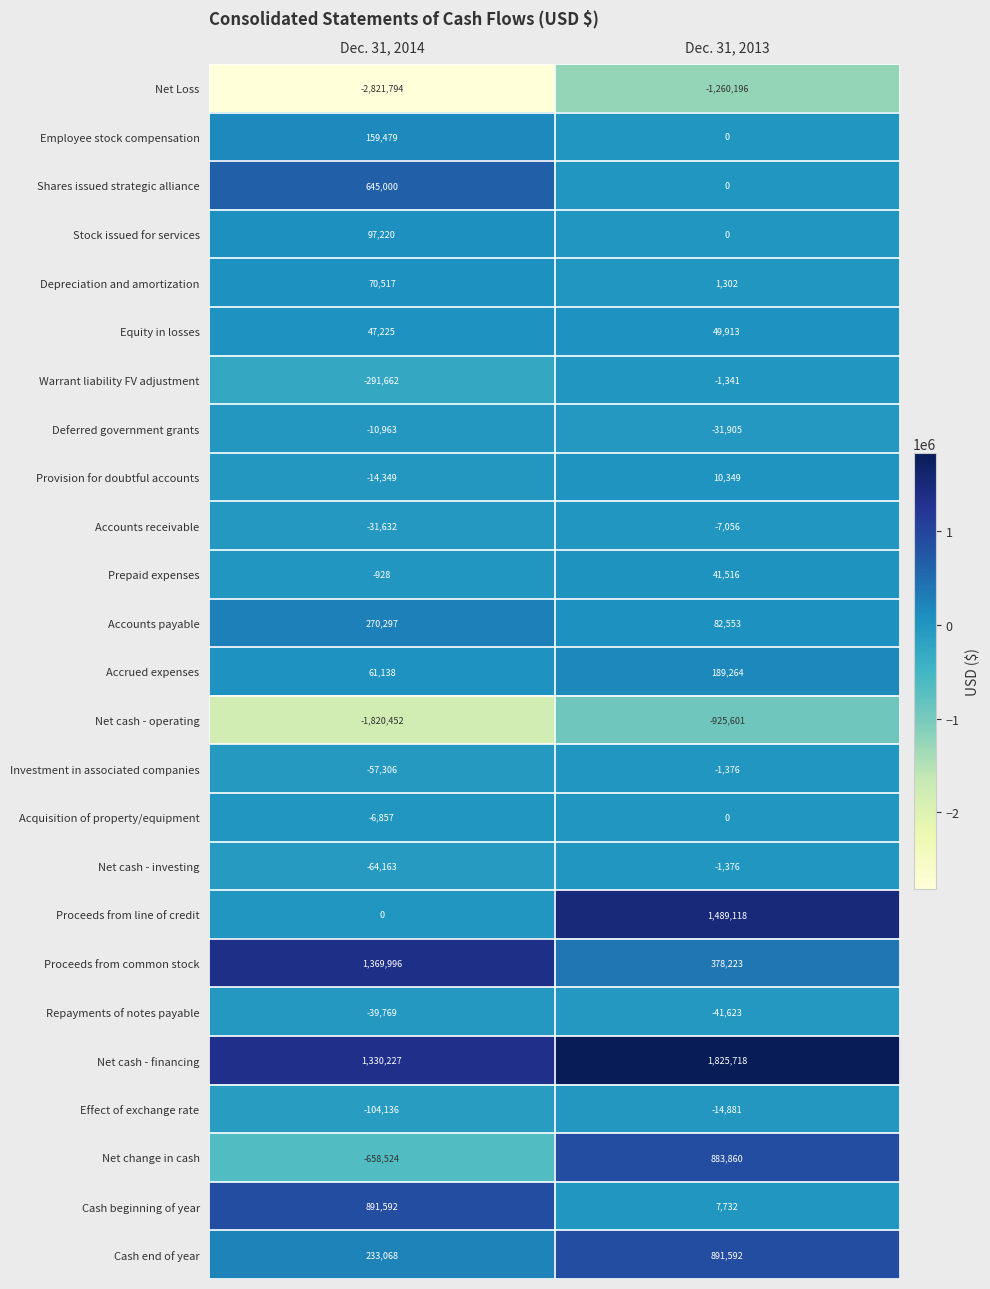

The Depreciation and amortization series shows 1973 at Dec. 31, 2013. True or false?

False